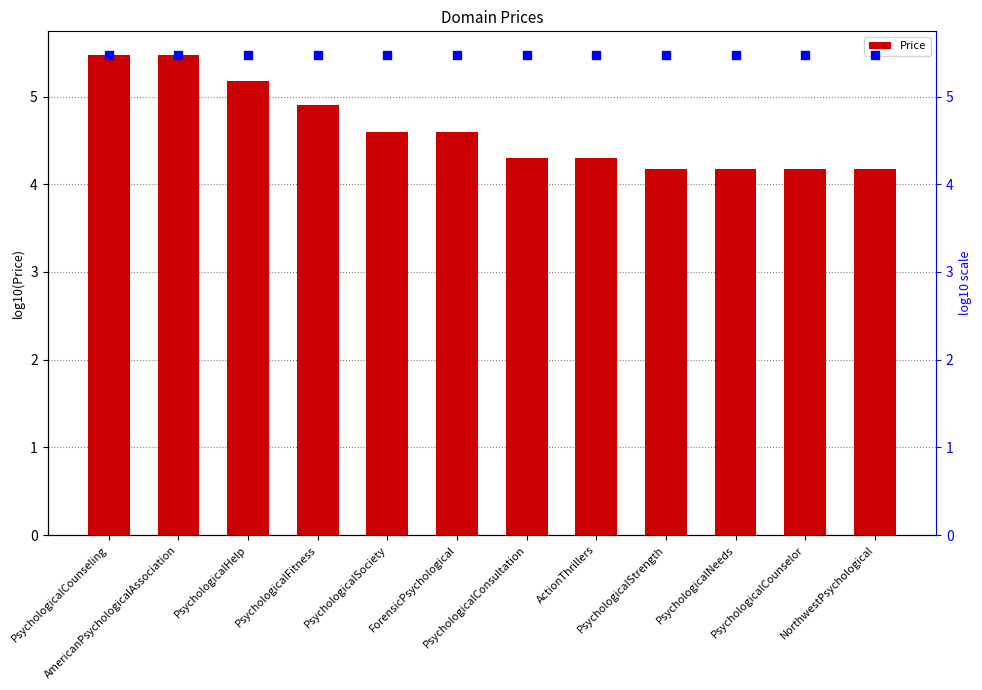

Is the value of percentile rank at NorthwestPsychological greater than the value of Price at PsychologicalFitness?

Yes